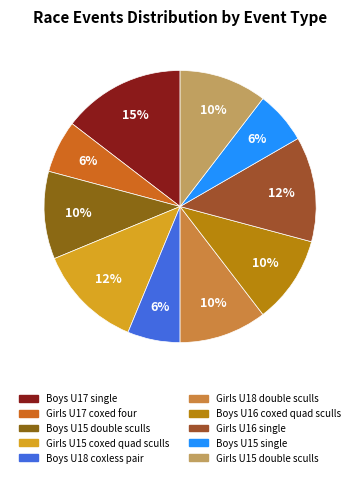

How many segments does this pie chart have?

10